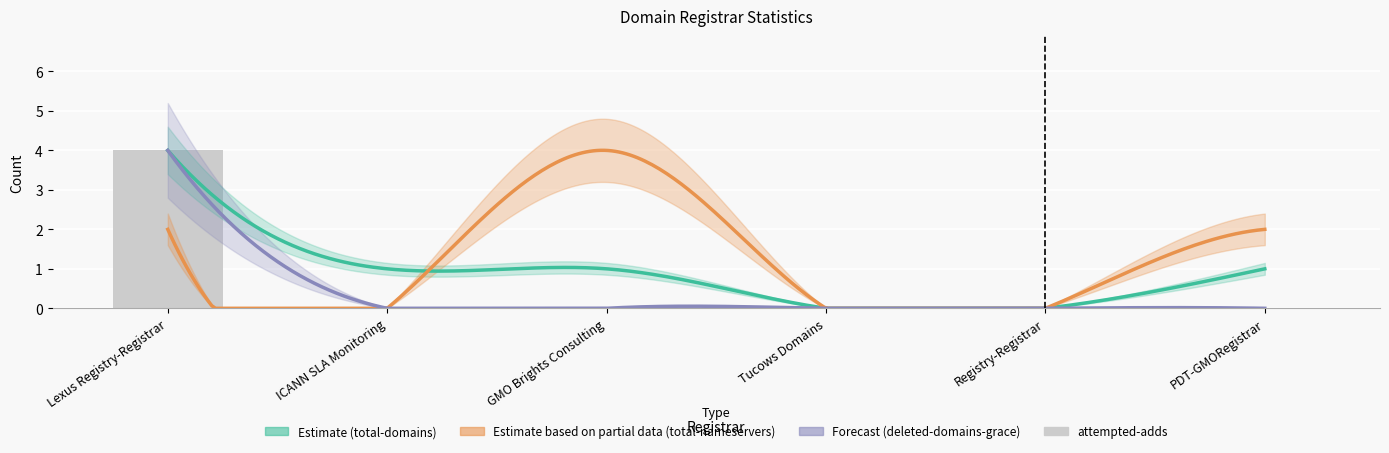

What is the label of the 5th bar from the right?

ICANN SLA Monitoring